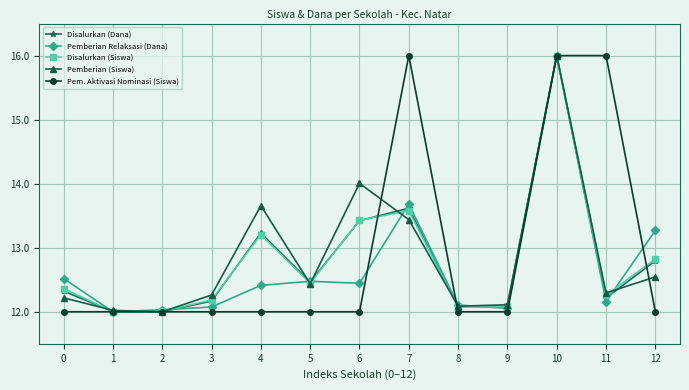

What is the minimum value for Pemberian Relaksasi (Dana)?

12.0